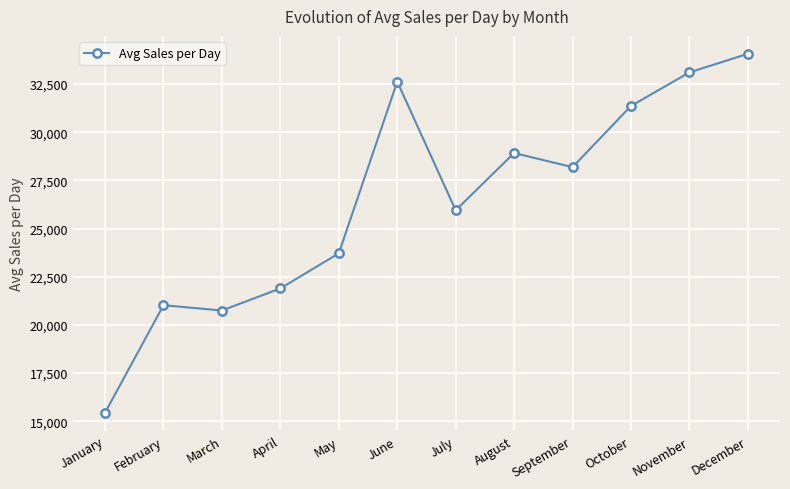

What is the difference between the values at December and September?

5881.5